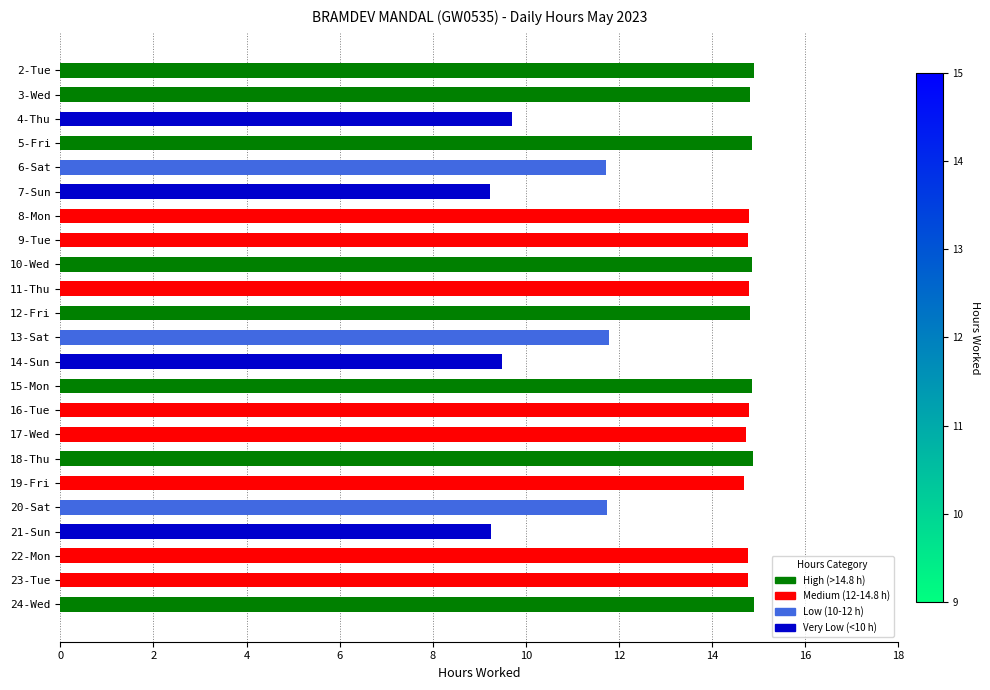

Rank the categories by value from highest to lowest.

24-Wed, 2-Tue, 18-Thu, 5-Fri, 10-Wed, 15-Mon, 3-Wed, 12-Fri, 8-Mon, 11-Thu, 16-Tue, 23-Tue, 9-Tue, 22-Mon, 17-Wed, 19-Fri, 13-Sat, 20-Sat, 6-Sat, 4-Thu, 14-Sun, 21-Sun, 7-Sun